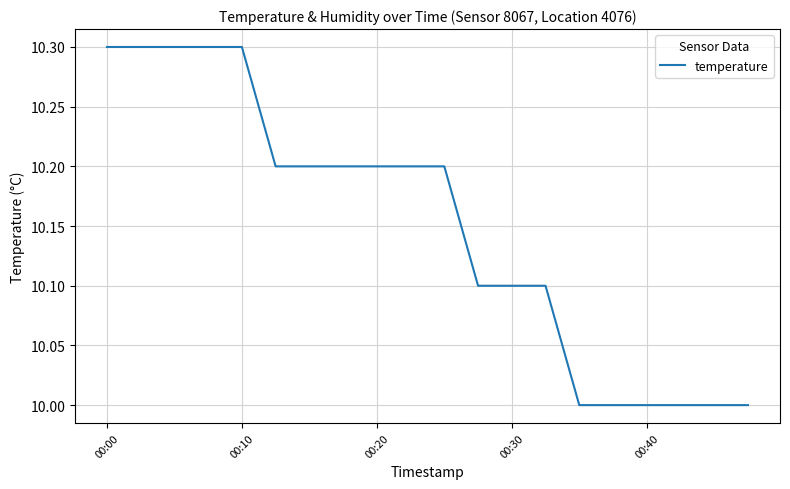

Reading left to right, list all the values displayed in this chart.

10.3	10.3	10.3	10.3	10.3	10.2	10.2	10.2	10.2	10.2	10.2	10.1	10.1	10.1	10.0	10.0	10.0	10.0	10.0	10.0